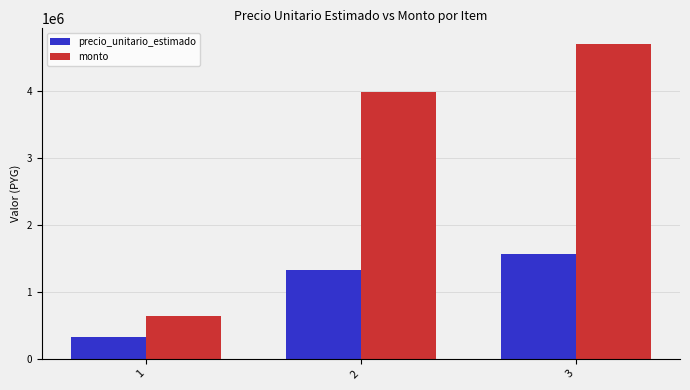

What is the difference between the precio_unitario_estimado values at 1 and 3?

1248000